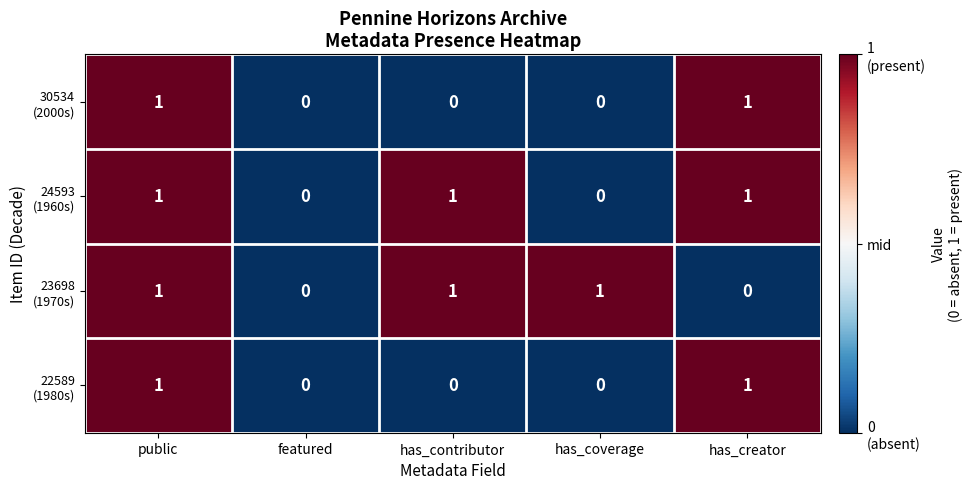

What is the total value across all series at public?

4